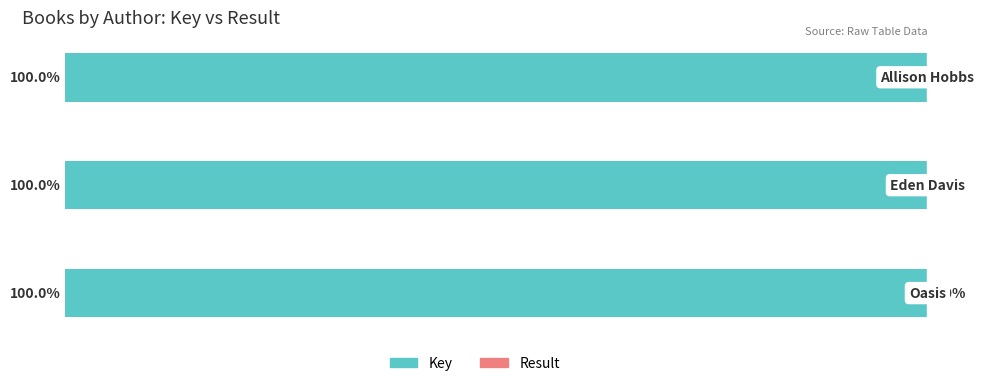

Between 0 and 2, which is larger?

2